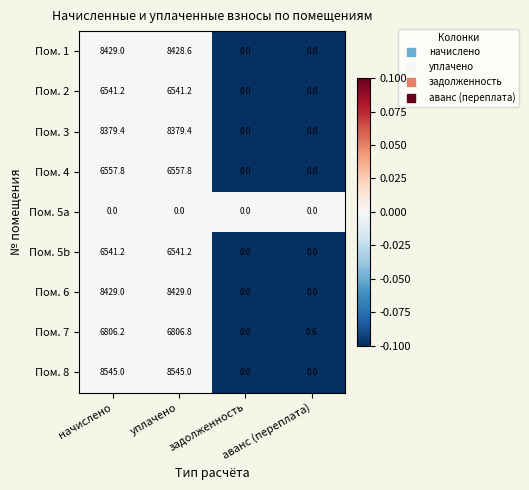

Count the number of data series in this chart.

9